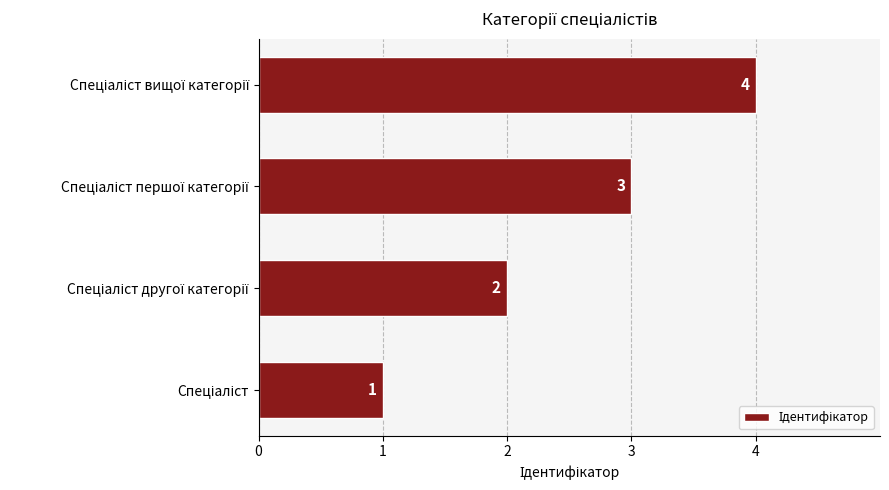

What is the sum of all values?

10